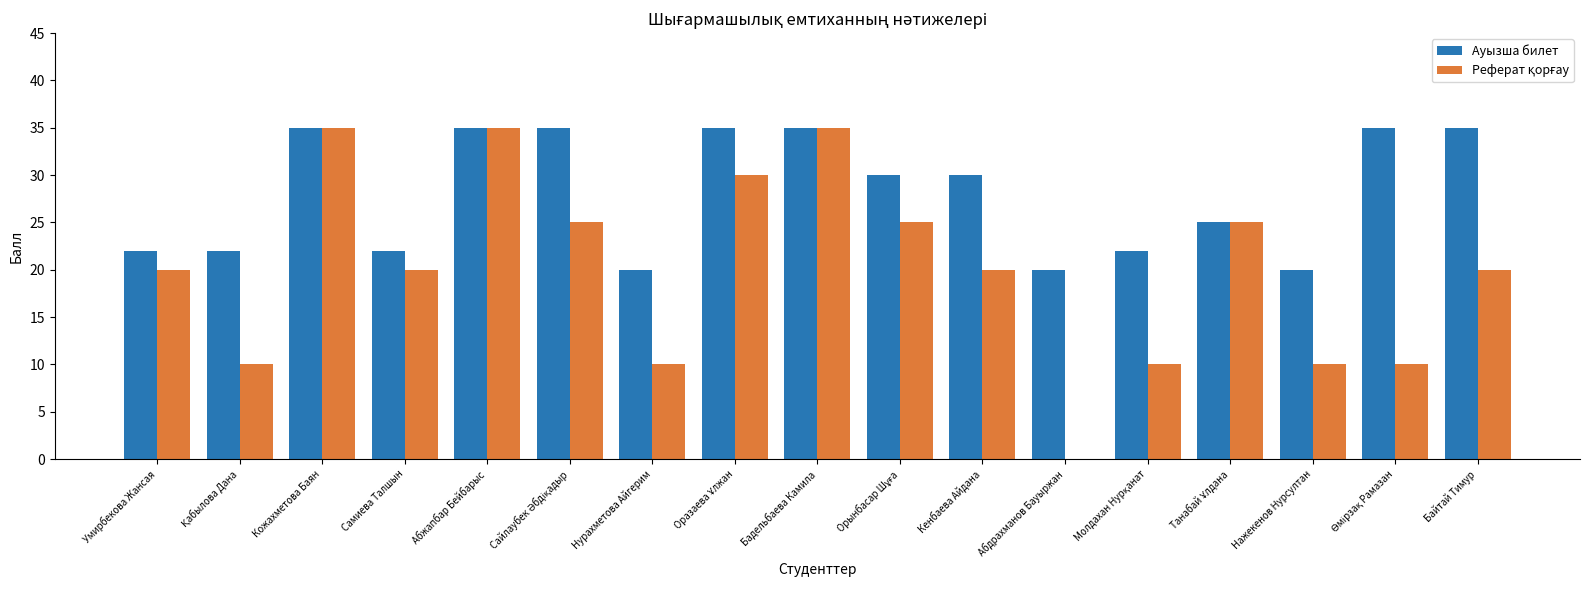

Which series has the largest total across all categories?

Ауызша билет